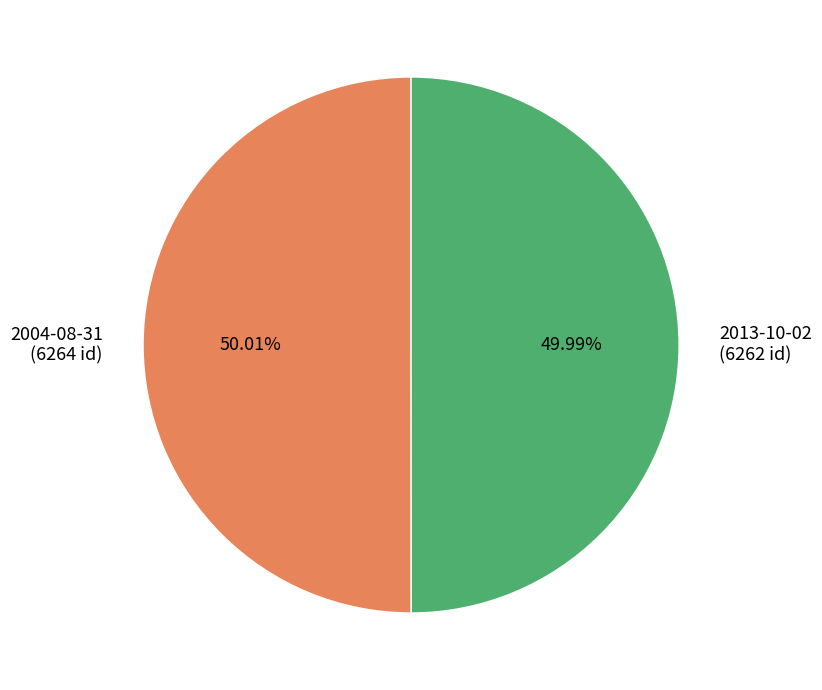

Is the sum of 2004-08-31 and 2013-10-02 greater than half?

Yes